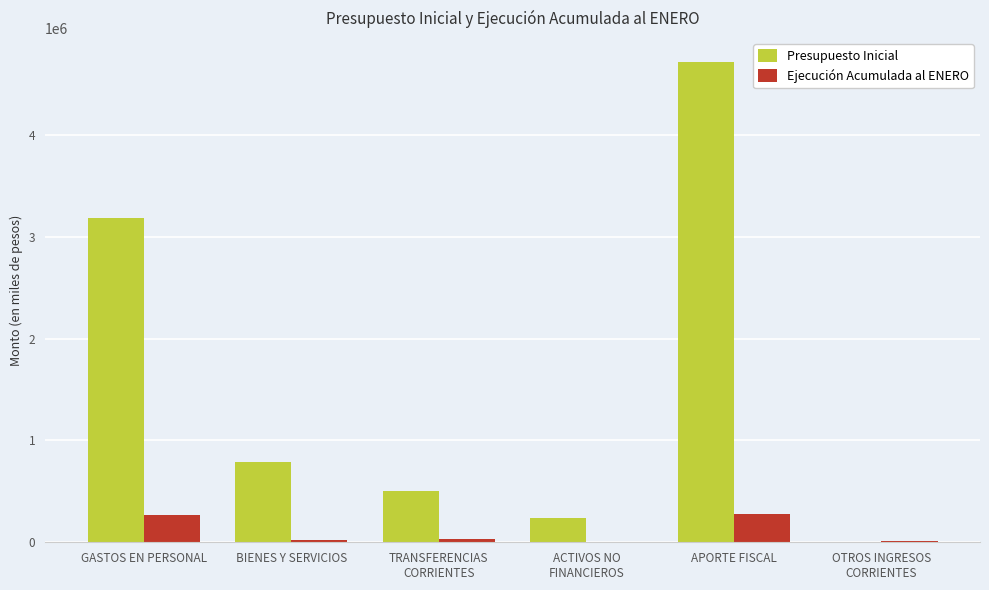

At which category is the sum across all series the highest?

APORTE FISCAL